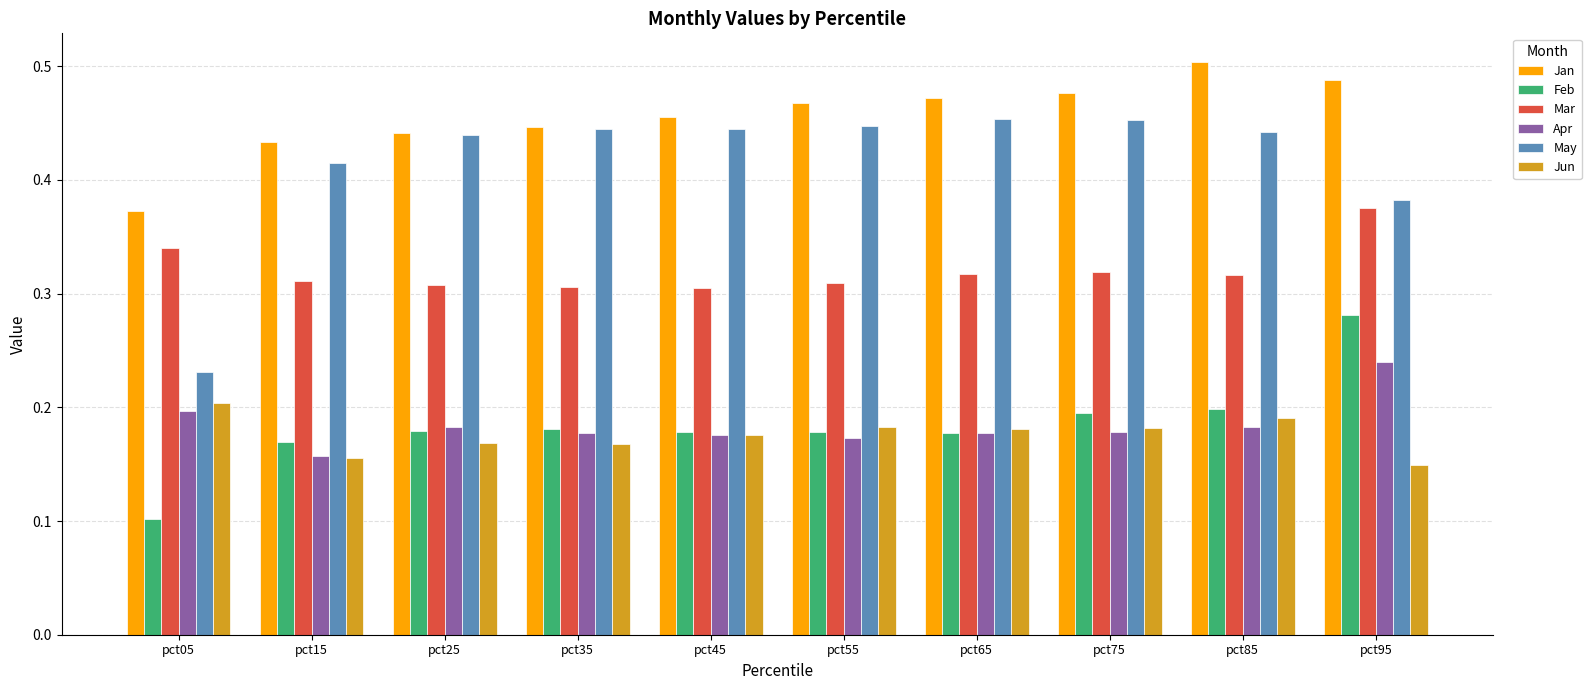

How many categories are shown in the chart?

10